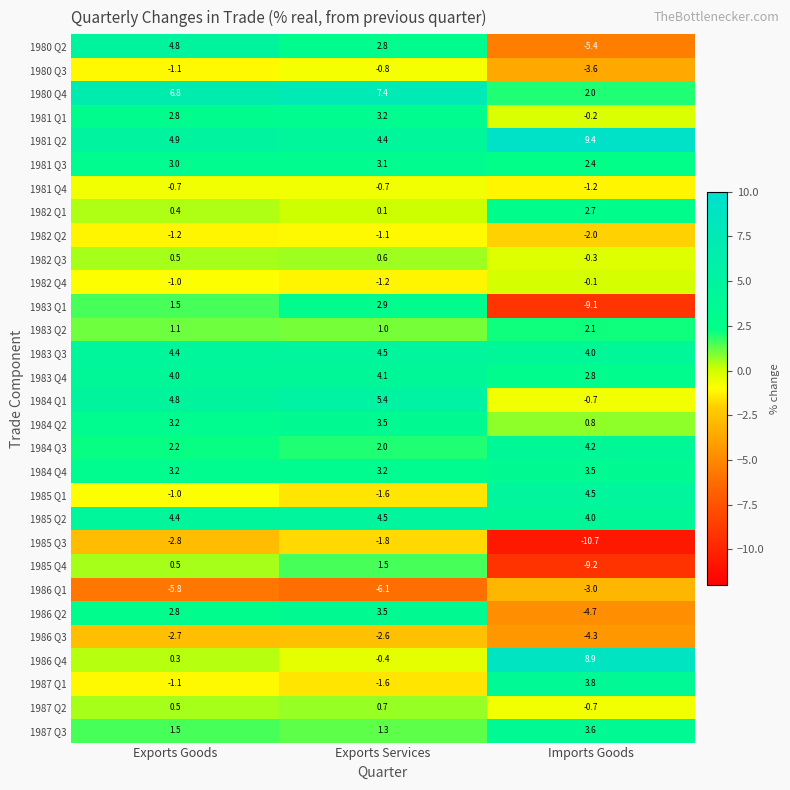

Is it true that 1983 Q3 equals 1.5 at Exports Goods?

False